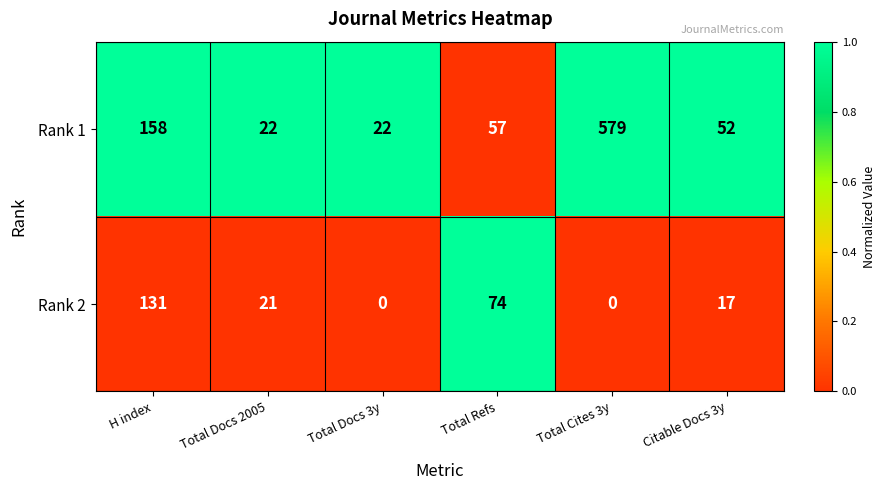

Between Total Docs 3y and Total Refs, which series saw the biggest shift?

Rank 2